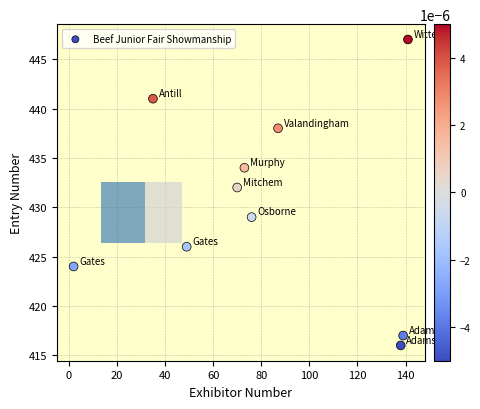

What Y value in the scatter plot is closest to 431?

432